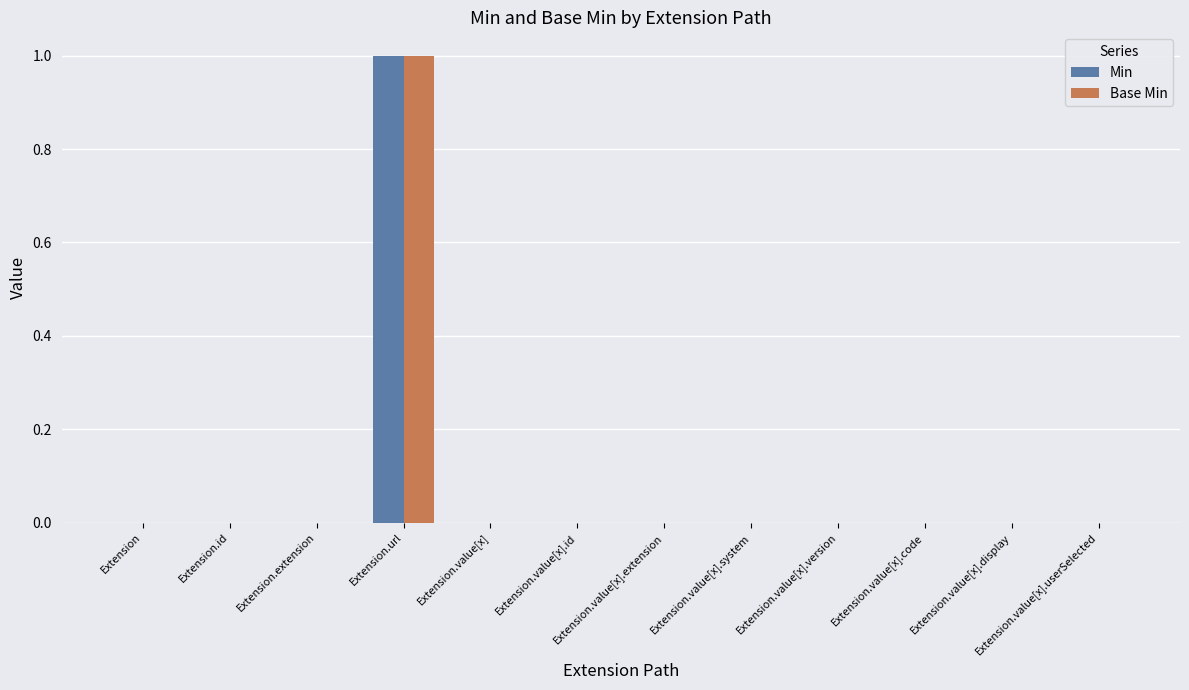

Is it true that Base Min equals 0 at Extension.id?

True